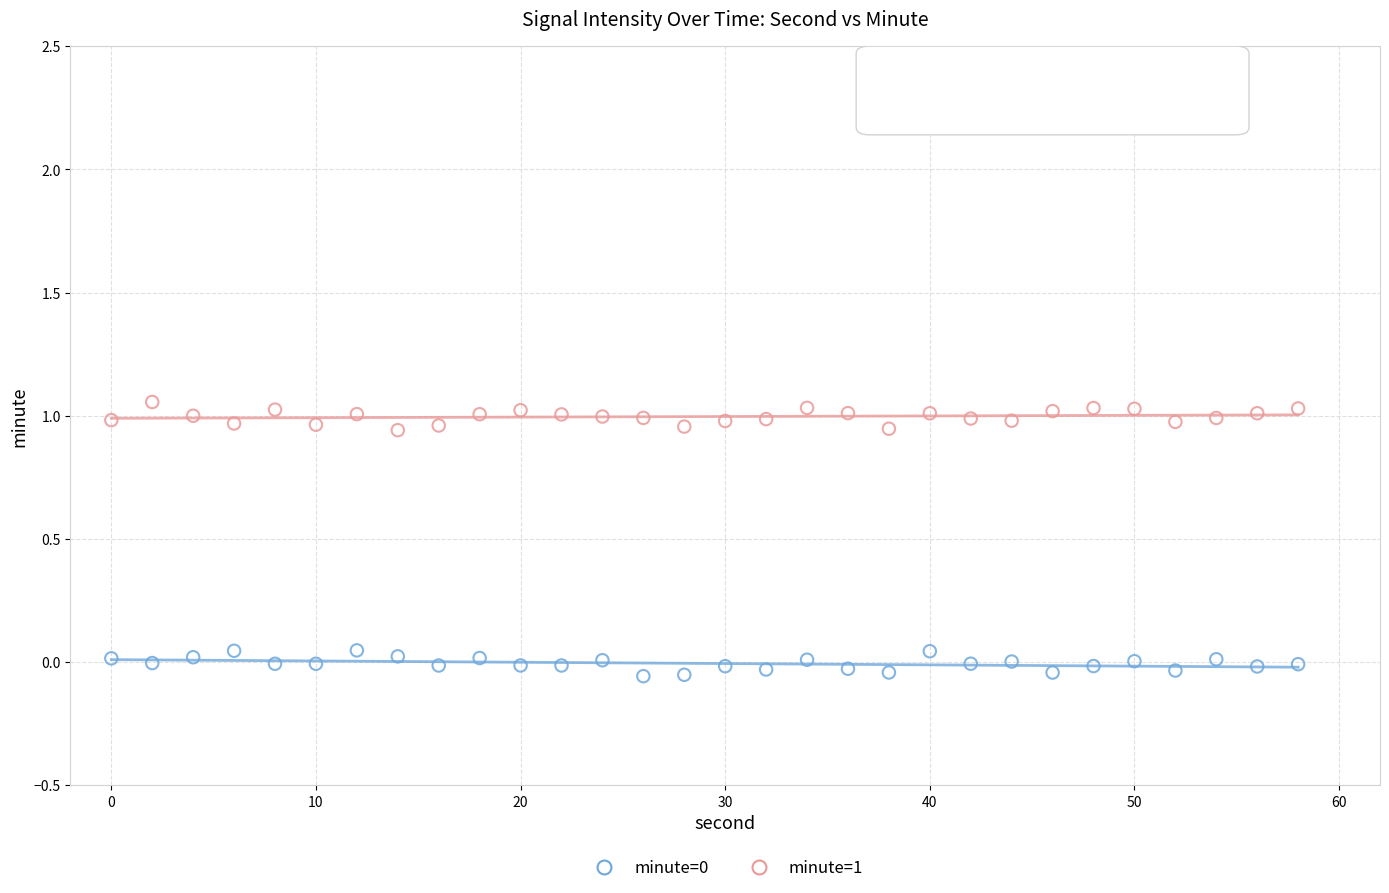

Across all data points, what is the range of X values (max minus min)?

58.0